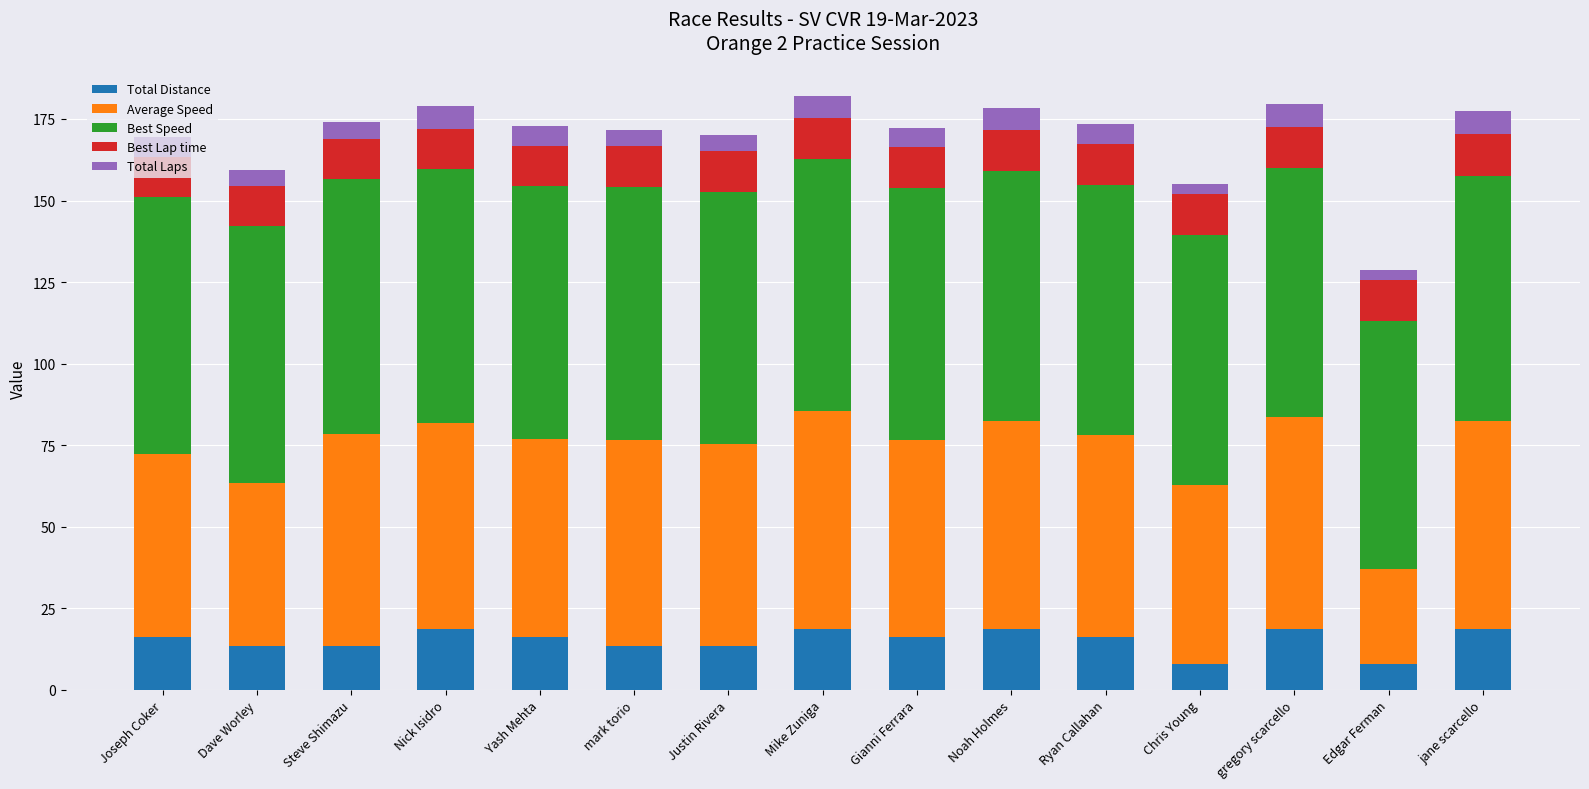

What is the total value across all series at Dave Worley?

159.5